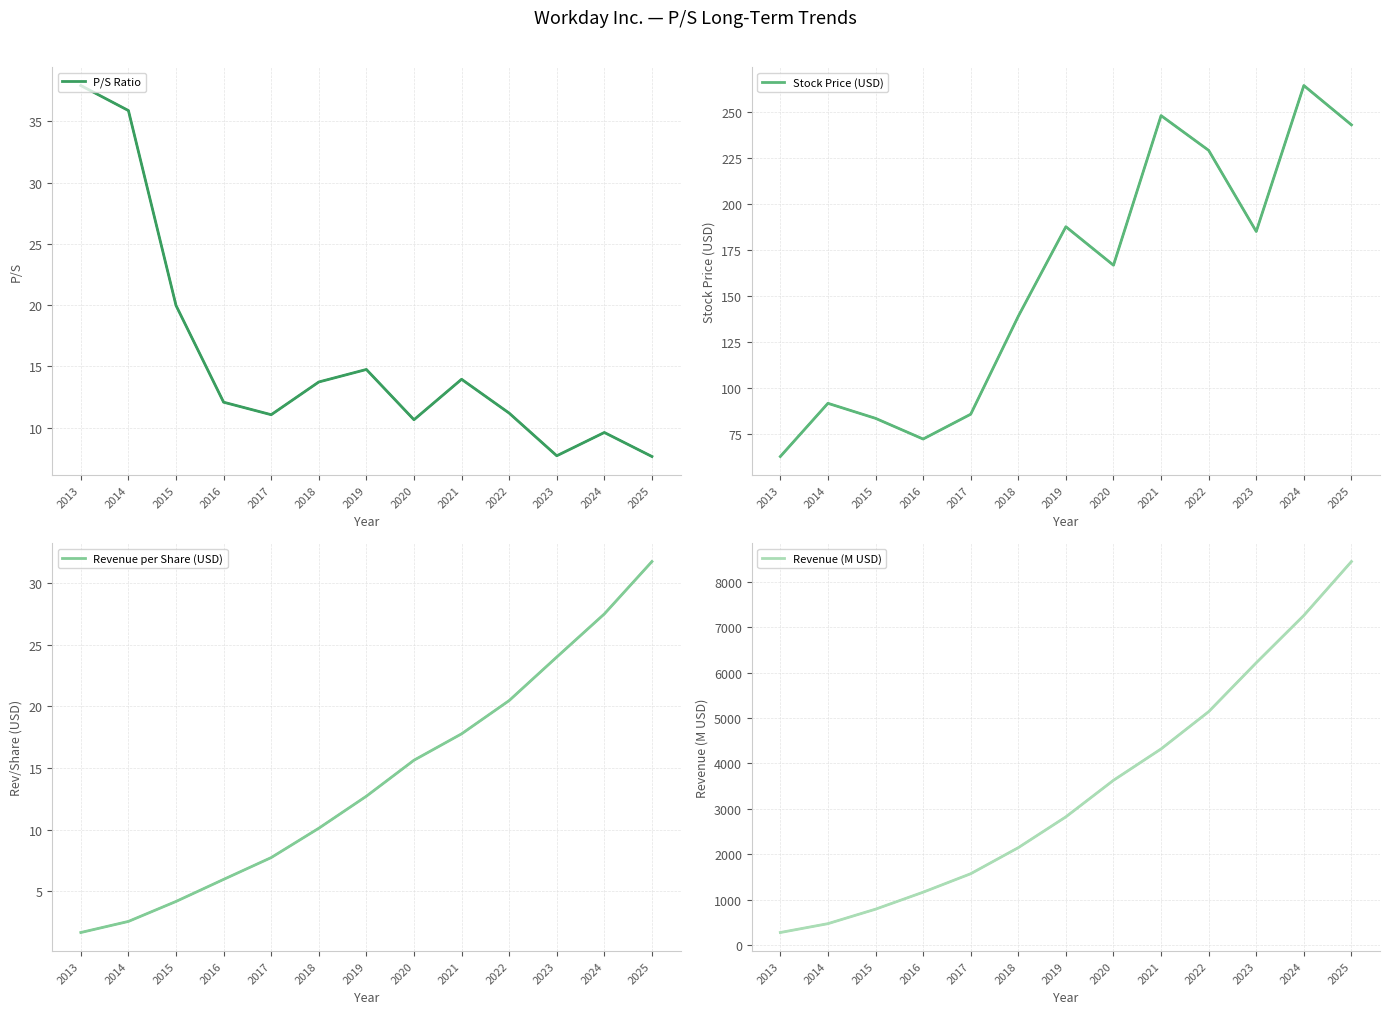

Is the value of P/S Ratio at 2013 greater than the value of Revenue per Share (USD) at 2018?

Yes